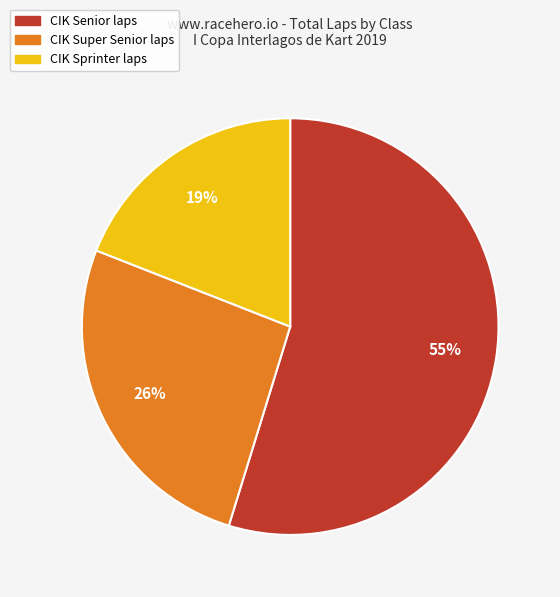

Does any single category account for the majority?

Yes